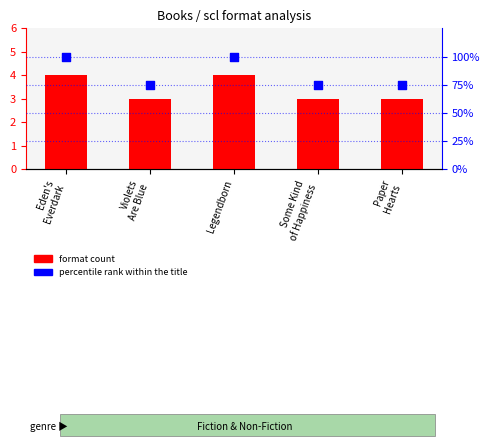

What are all the series names shown in the legend?

format count, percentile rank within the title